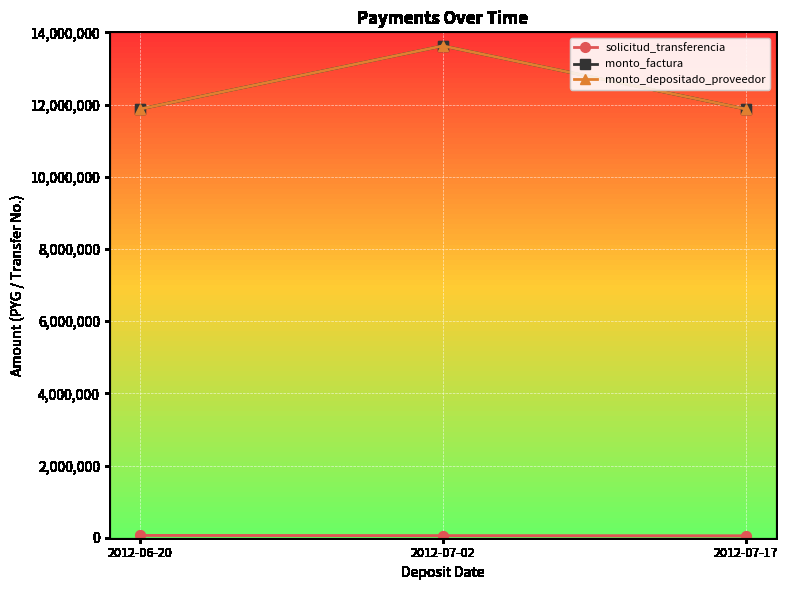

What is the value of the monto_depositado_proveedor point at the 2nd from the left?

13625000